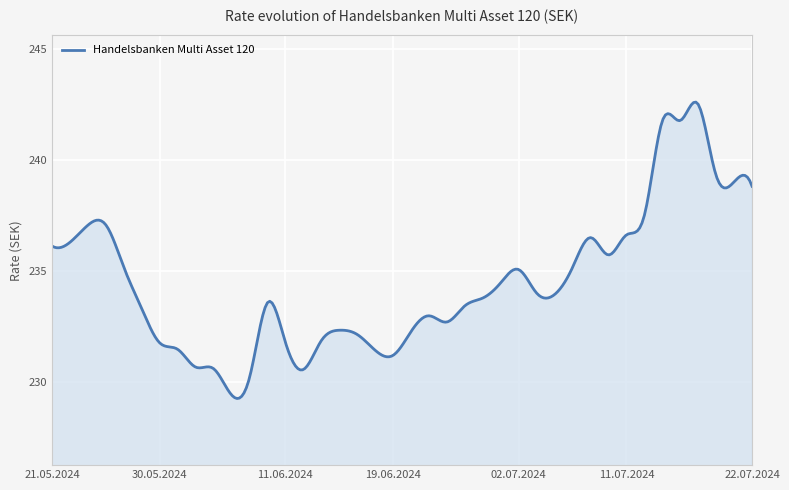

What is the minimum value shown in the chart?

229.3